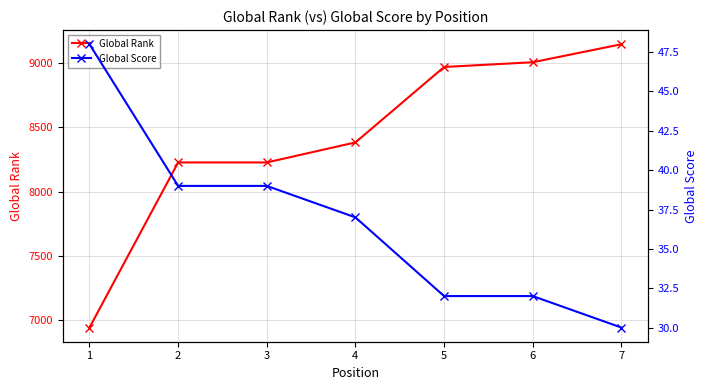

Is the value of Global Score at 6 greater than the value of Global Rank at 1?

No